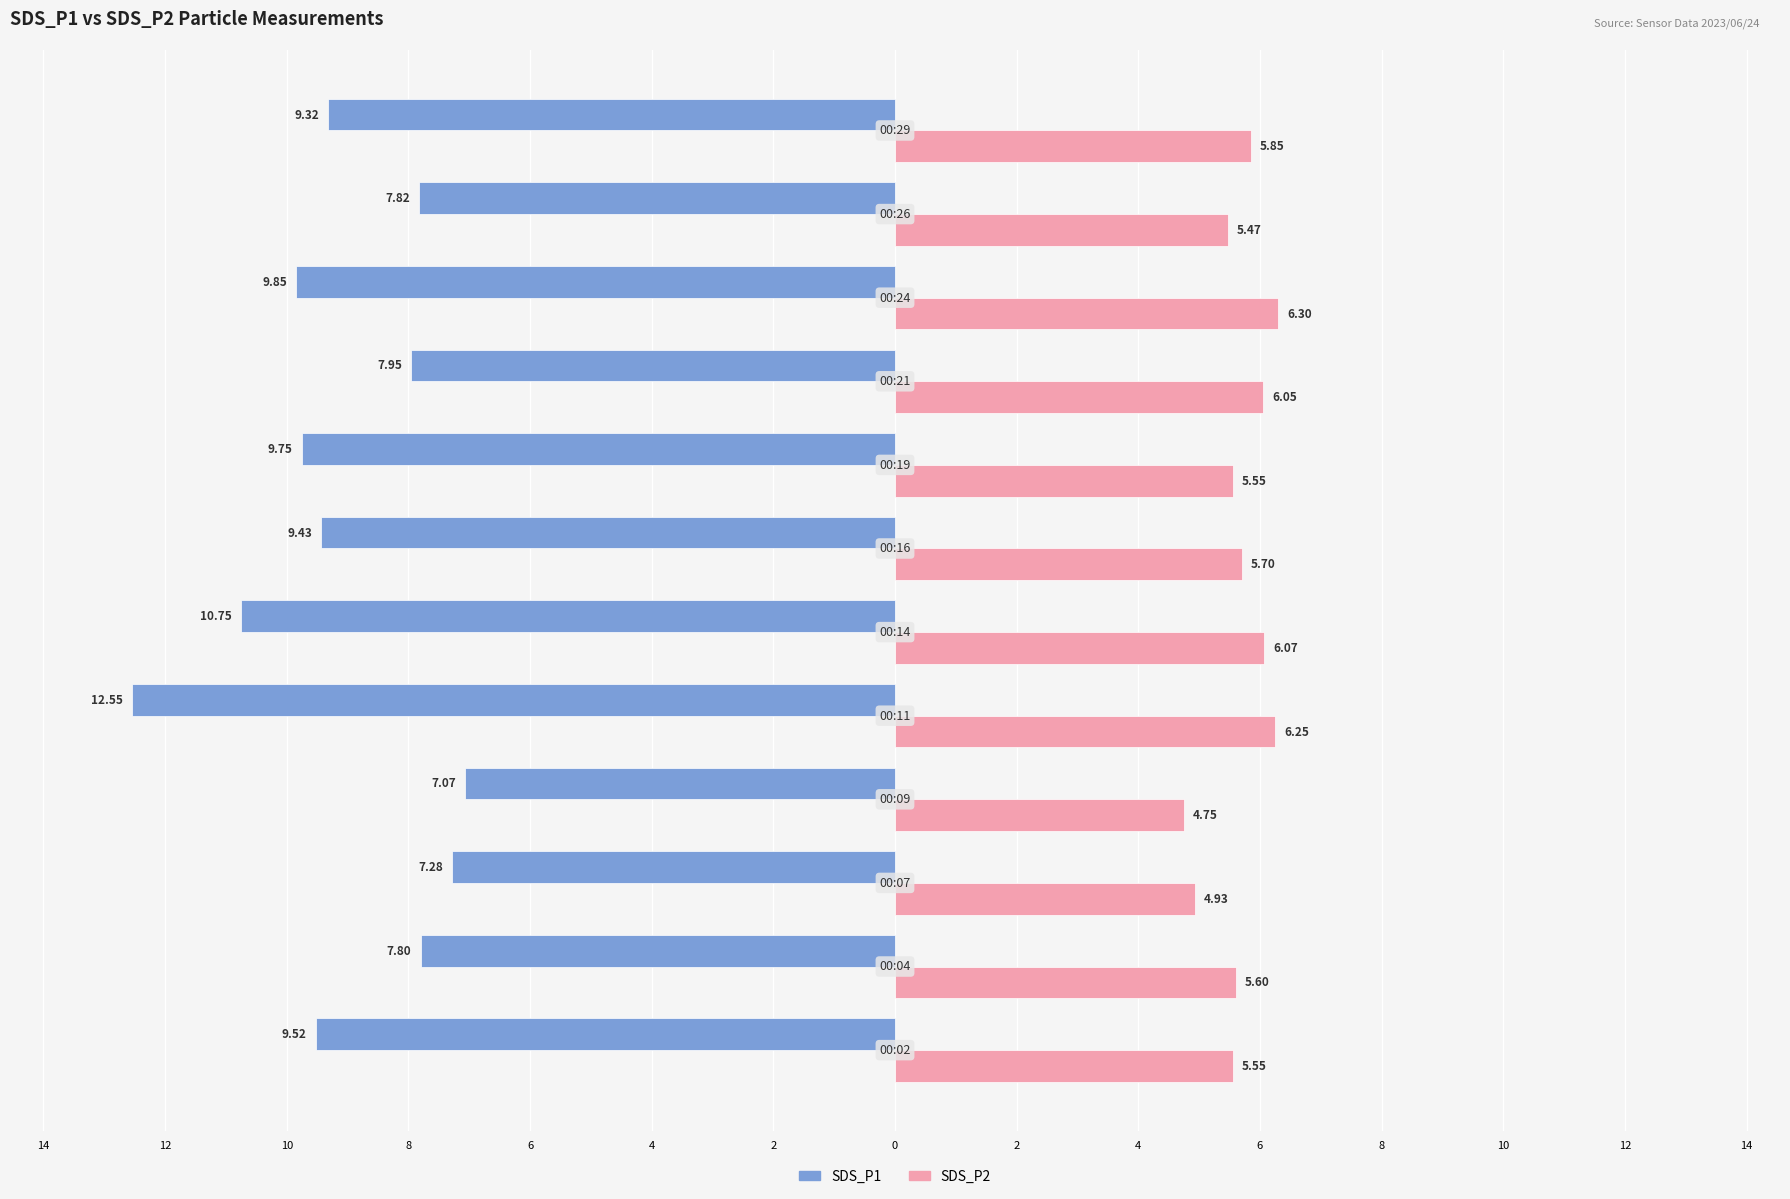

What is the difference between the maximum and minimum values in the SDS_P1 series?

5.5